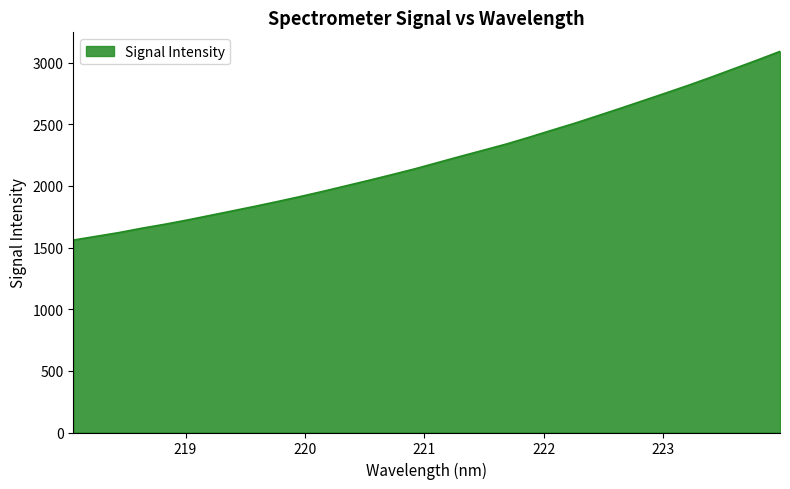

Count the number of values greater than 2190.

16